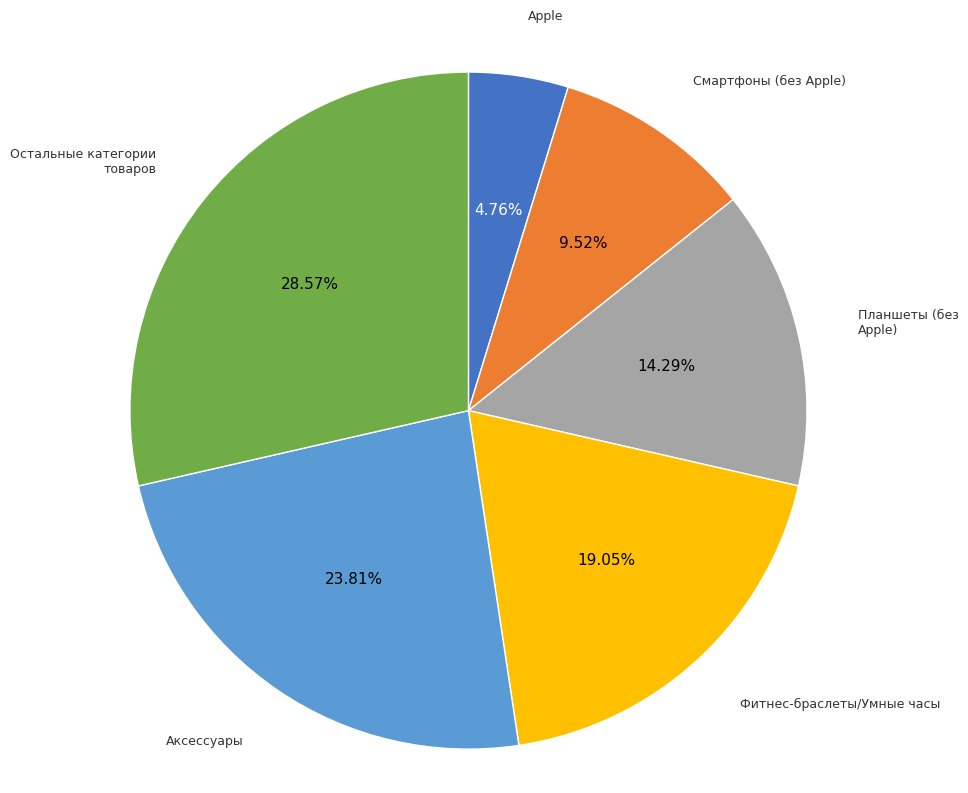

What percentage do Остальные категории товаров and Аксессуары together represent?

52.4%